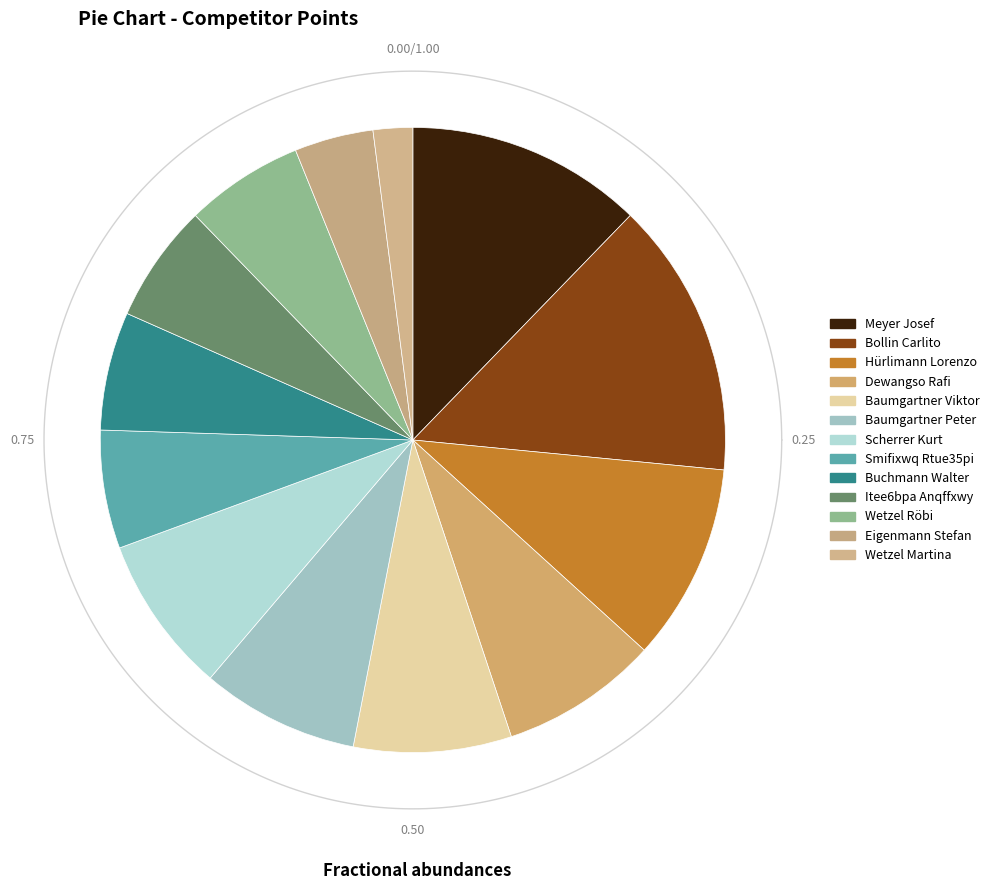

To the nearest percent, what is the combined percentage of Bollin Carlito and Itee6bpa Anqffxwy?

20%